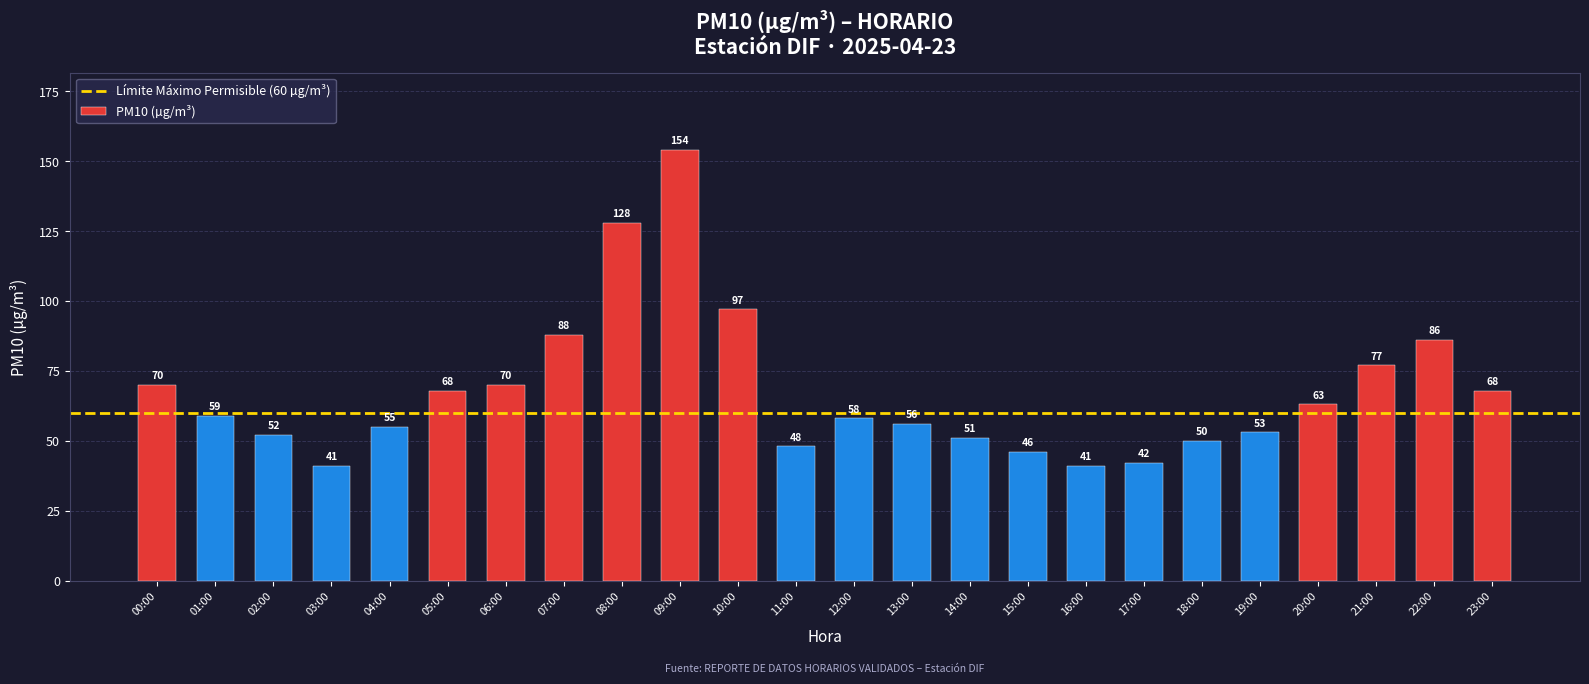

What is the minimum value shown in the chart?

41